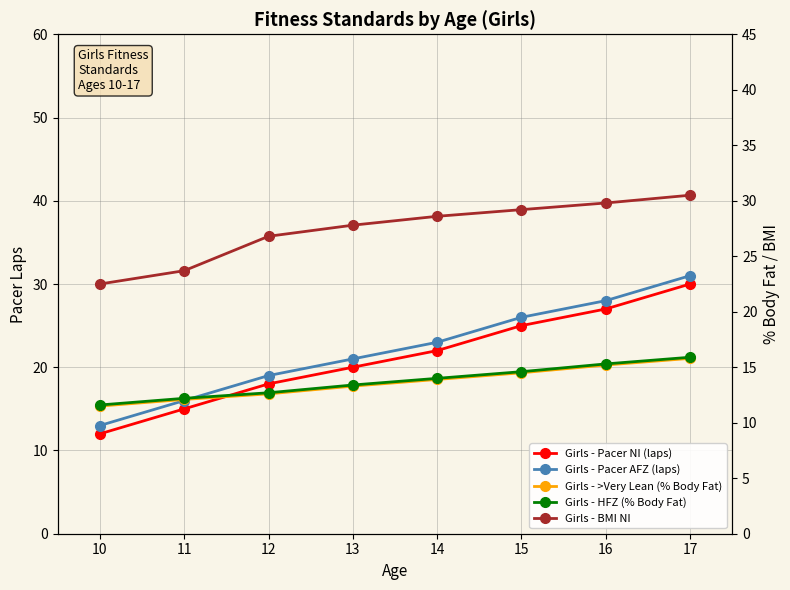

True or false: Girls - Pacer AFZ (laps) and Girls - Pacer NI (laps) intersect in this chart.

False